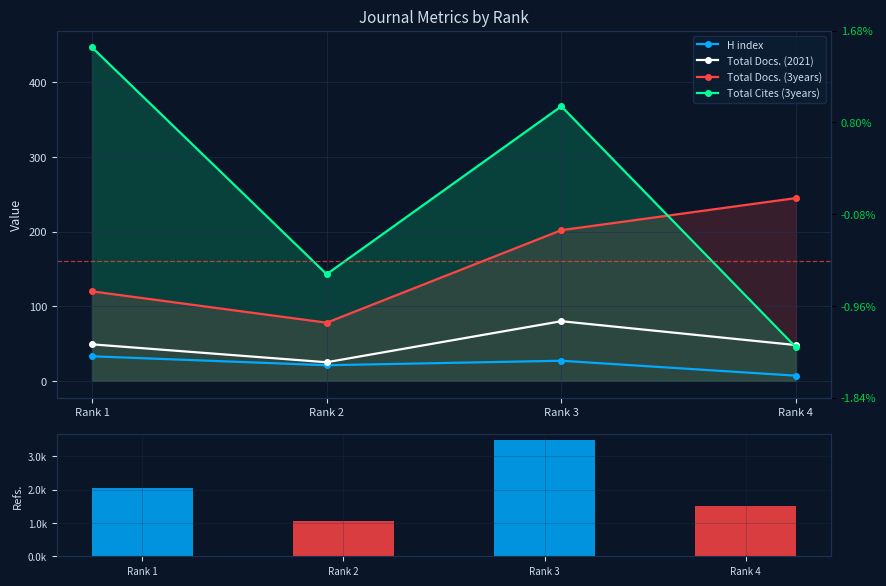

What is the value of the Total Cites (3years) bar at the 4th from the left?

45